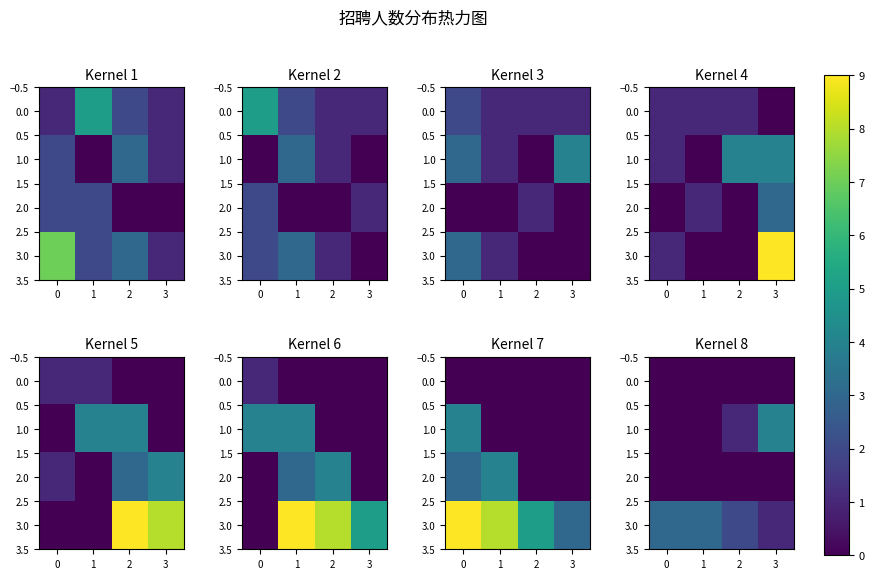

At which label does 1.0 first exceed 1?

3